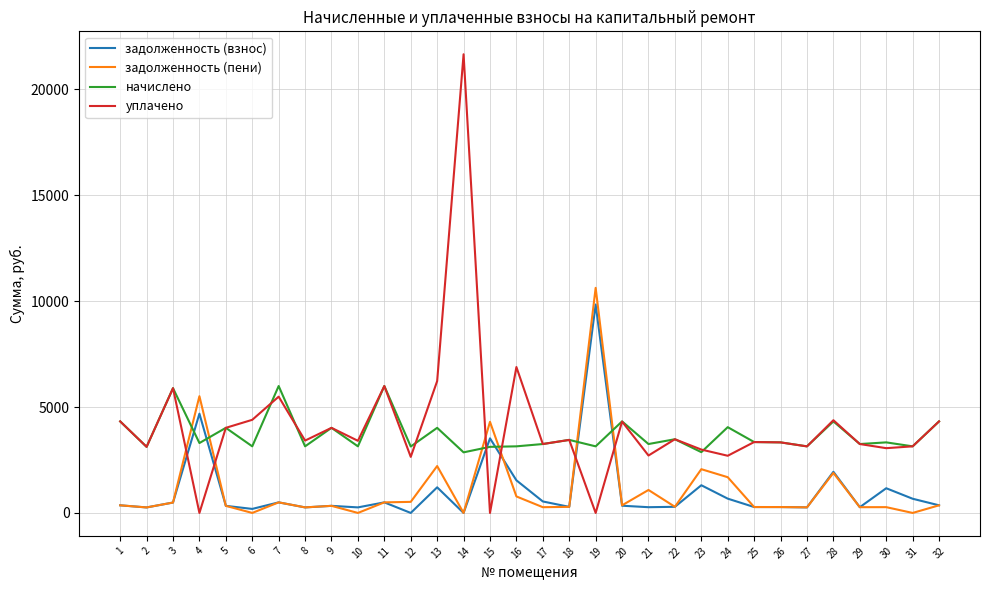

Which series has the largest range (max minus min)?

уплачено